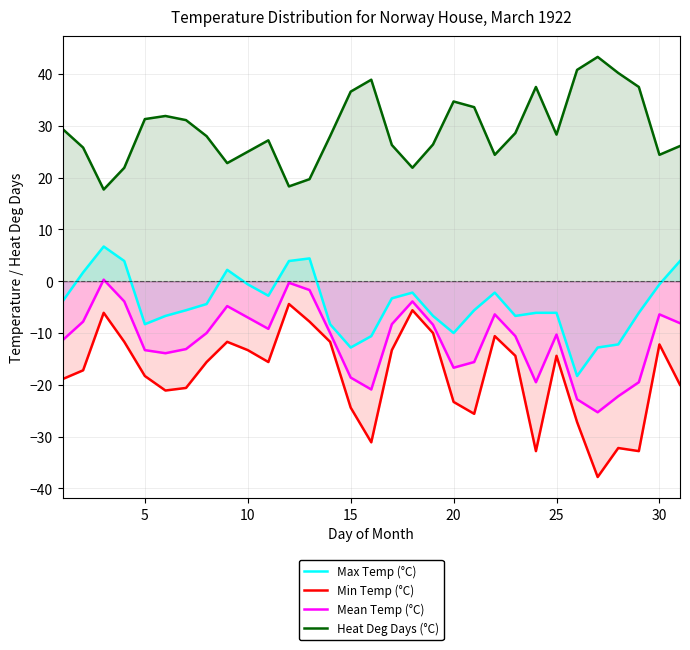

What is the difference between the maximum and minimum values in the Heat Deg Days (°C) series?

25.6